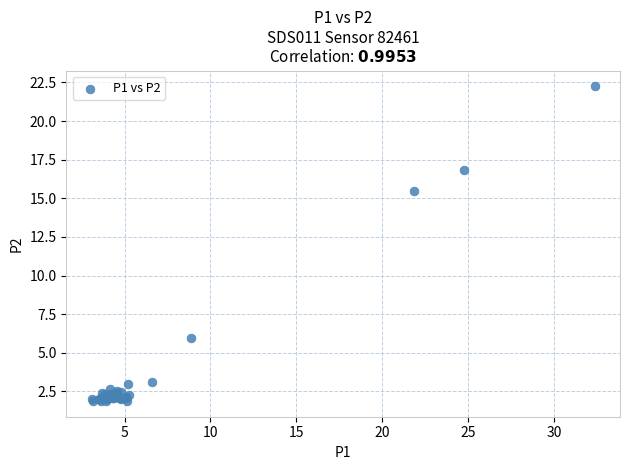

What Y value in the scatter plot is closest to 12?

15.5